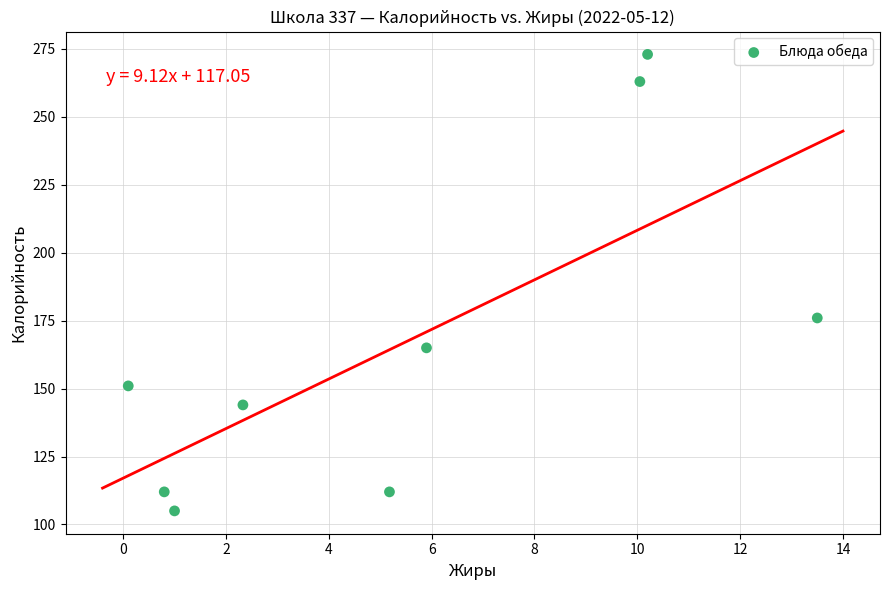

What Y value in the scatter plot is closest to 189?

176